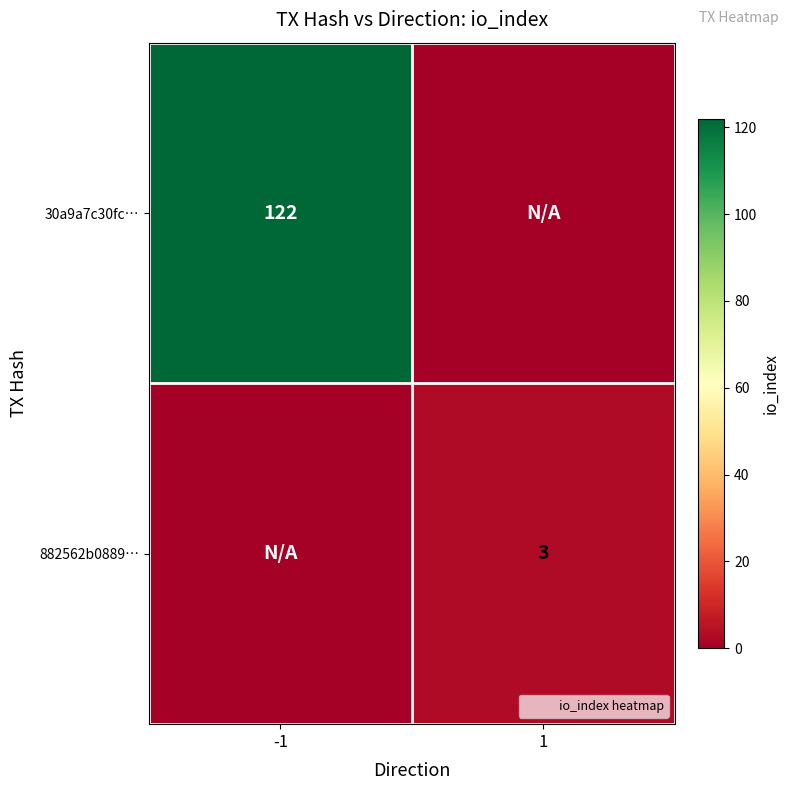

What is the sum of all 882562b0889… values?

3